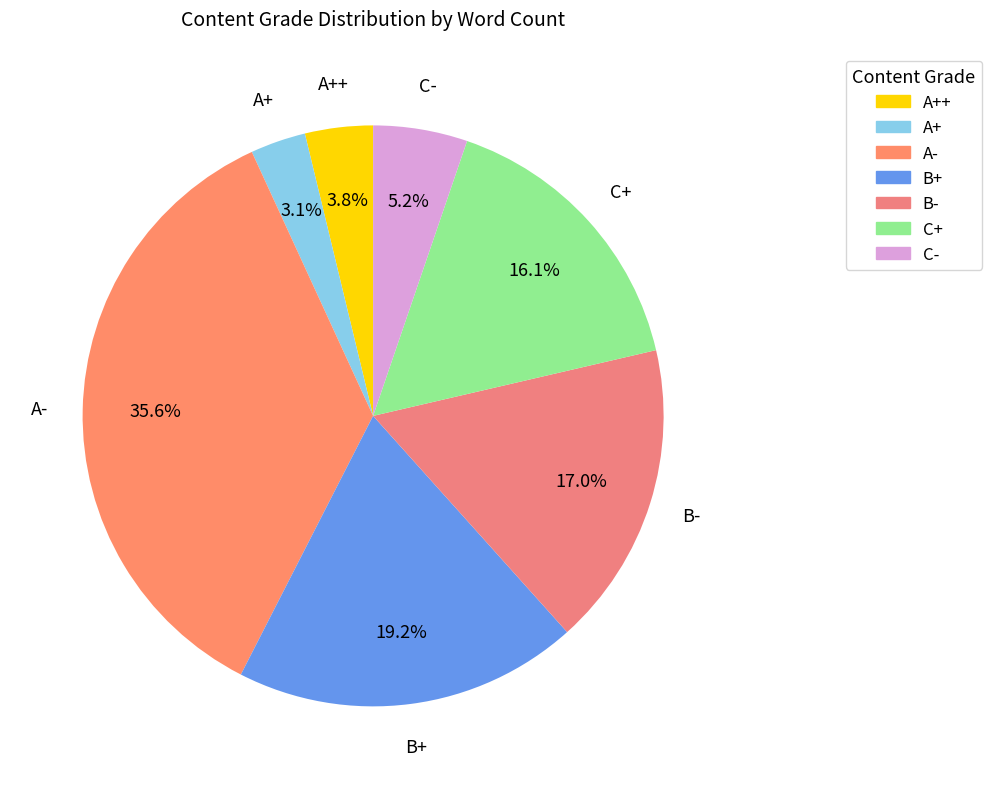

Rank the categories by value from highest to lowest.

A-, B+, B-, C+, C-, A++, A+